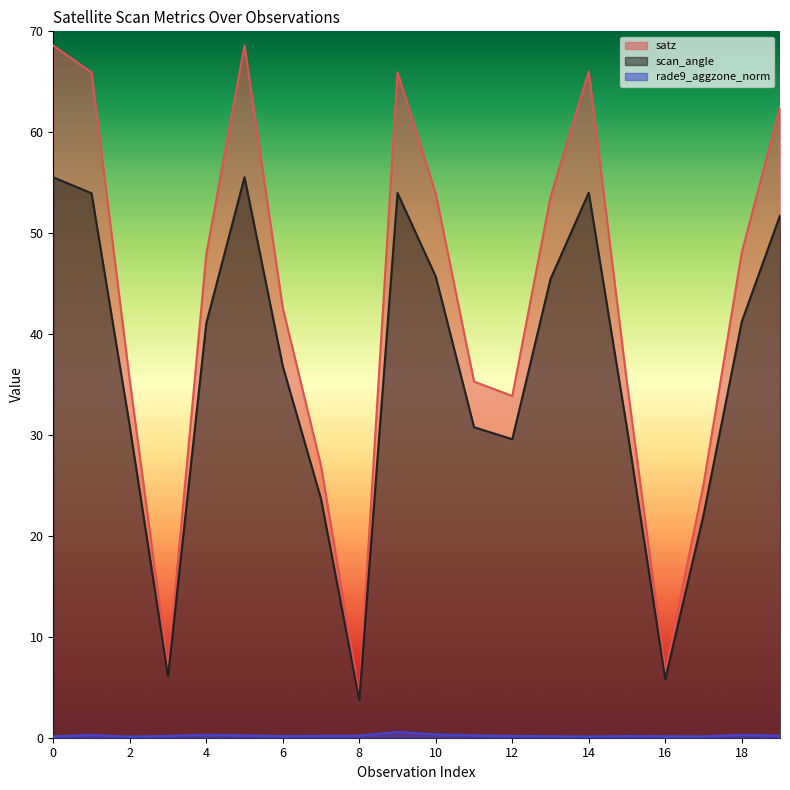

What is the lowest value of the scan_angle series?

3.7